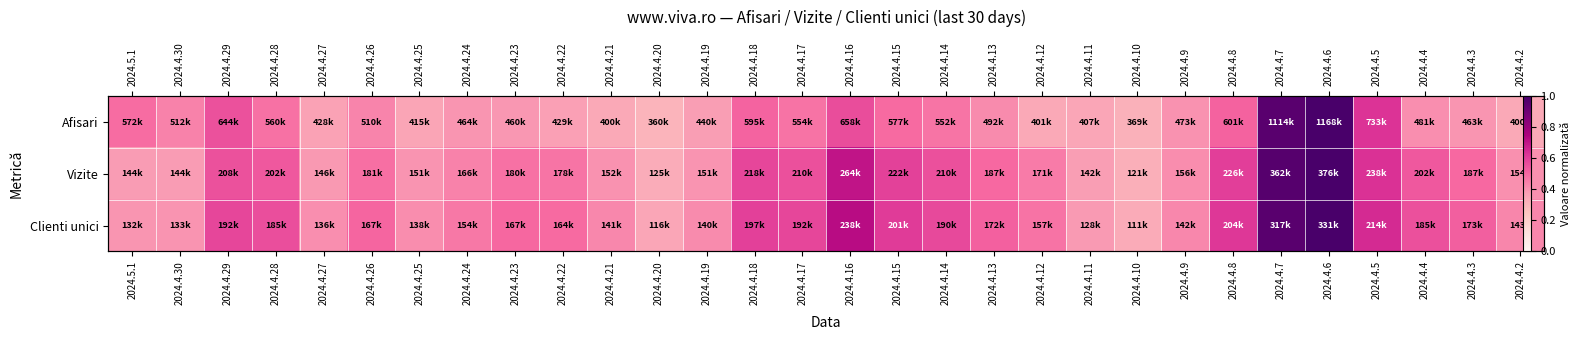

The value of Vizite at 2024.4.30 is 0.6. True or false?

False